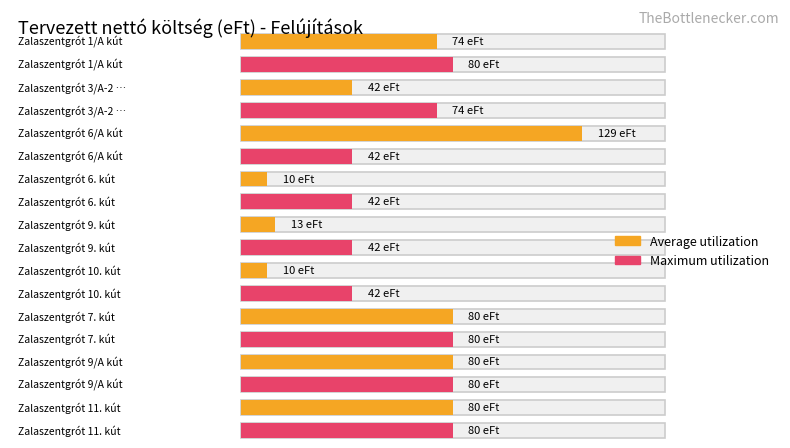

Count the number of data series in this chart.

2